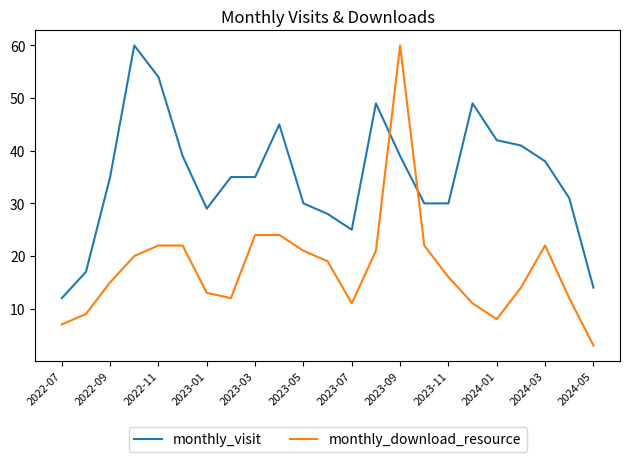

How many lines are shown in the chart?

2